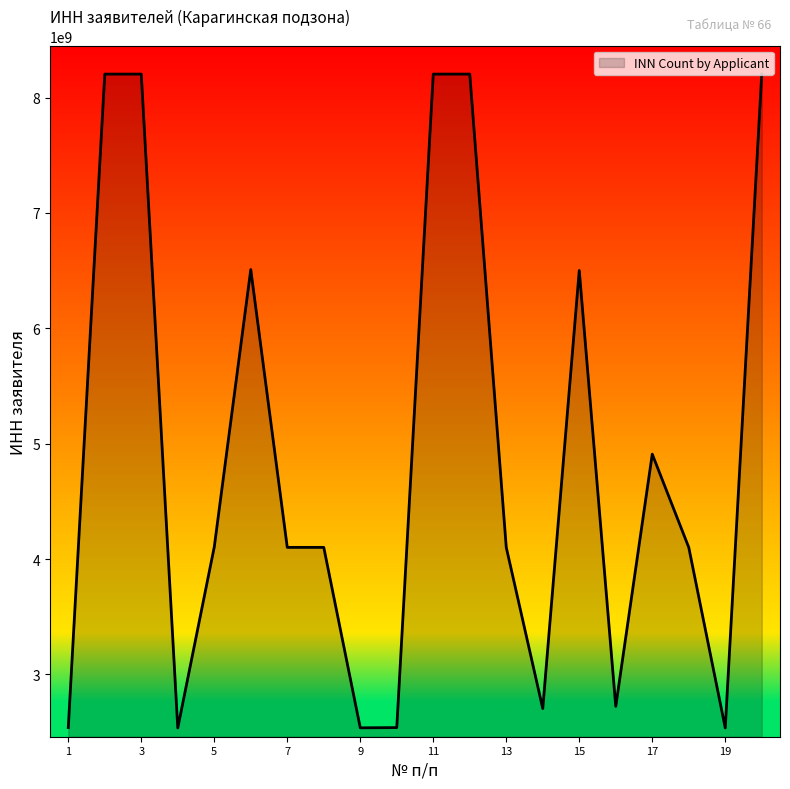

What is the greatest value displayed?

8203011429